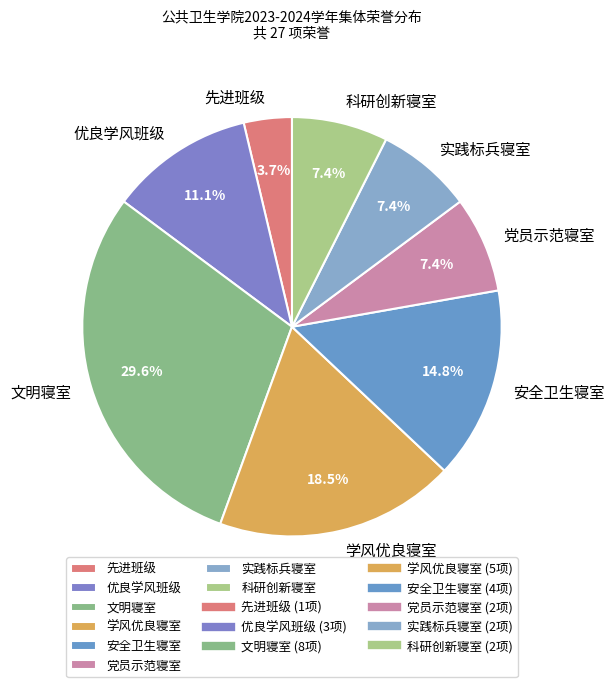

Which has a higher value, 学风优良寝室 or 先进班级?

学风优良寝室